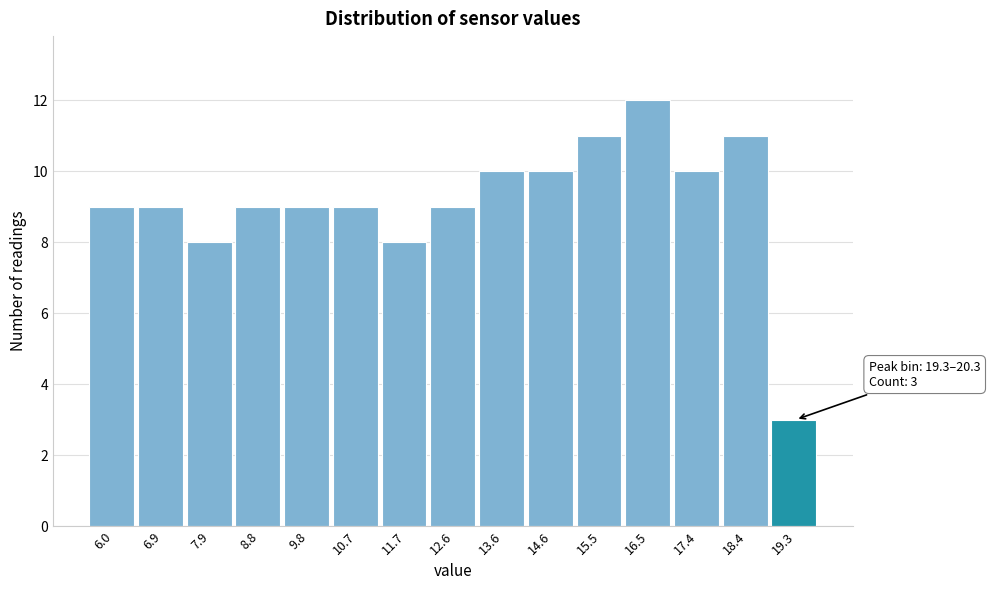

Reading right to left, transcribe all the data shown in this chart.

19.3=3	18.4=11	17.4=10	16.5=12	15.5=11	14.6=10	13.6=10	12.6=9	11.7=8	10.7=9	9.8=9	8.8=9	7.9=8	6.9=9	6.0=9